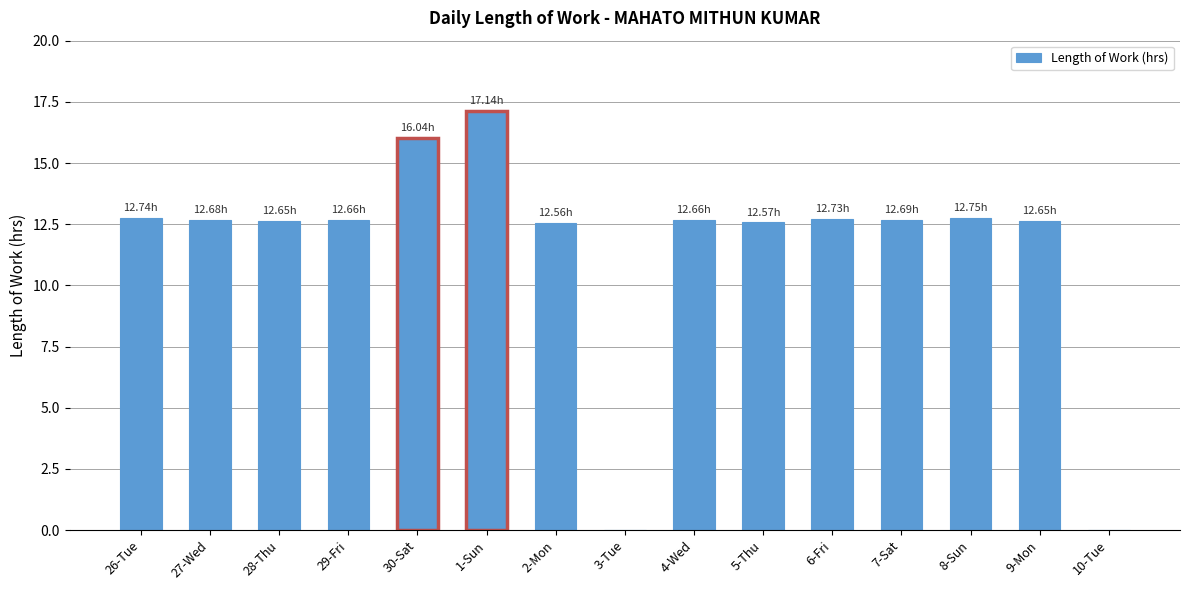

Is it true that the value at 1-Sun is 17.1?

True